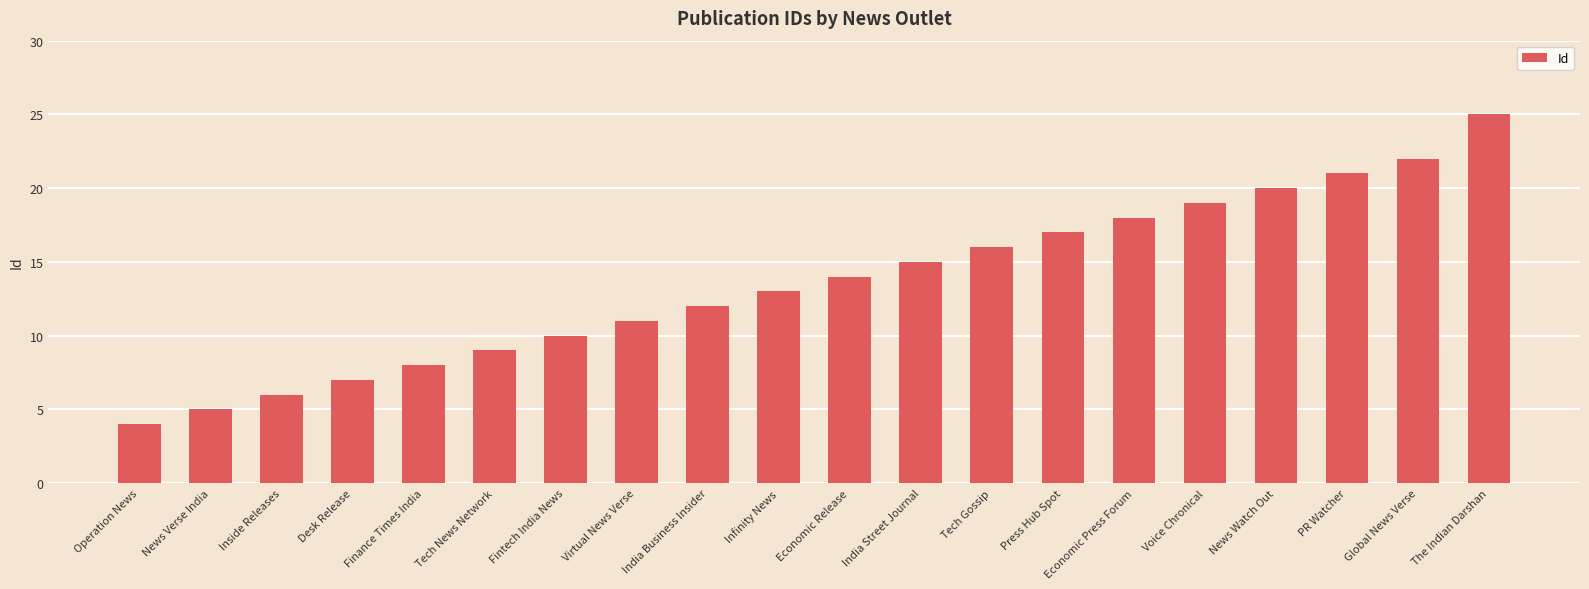

List the labels in order of value, smallest first.

Operation News, News Verse India, Inside Releases, Desk Release, Finance Times India, Tech News Network, Fintech India News, Virtual News Verse, India Business Insider, Infinity News, Economic Release, India Street Journal, Tech Gossip, Press Hub Spot, Economic Press Forum, Voice Chronical, News Watch Out, PR Watcher, Global News Verse, The Indian Darshan